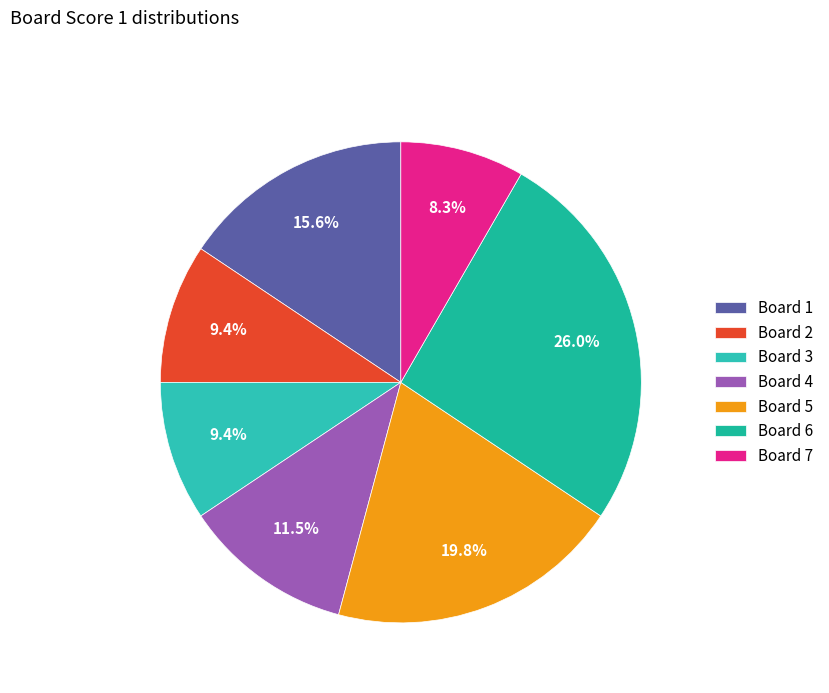

Is there any slice that represents more than half of the pie?

No